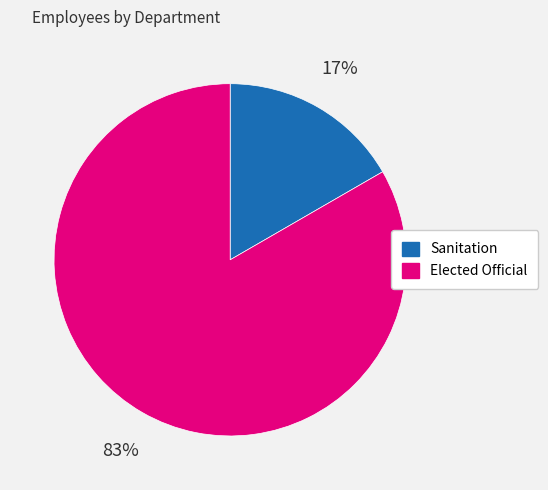

Which category has the smallest portion of the pie?

Sanitation